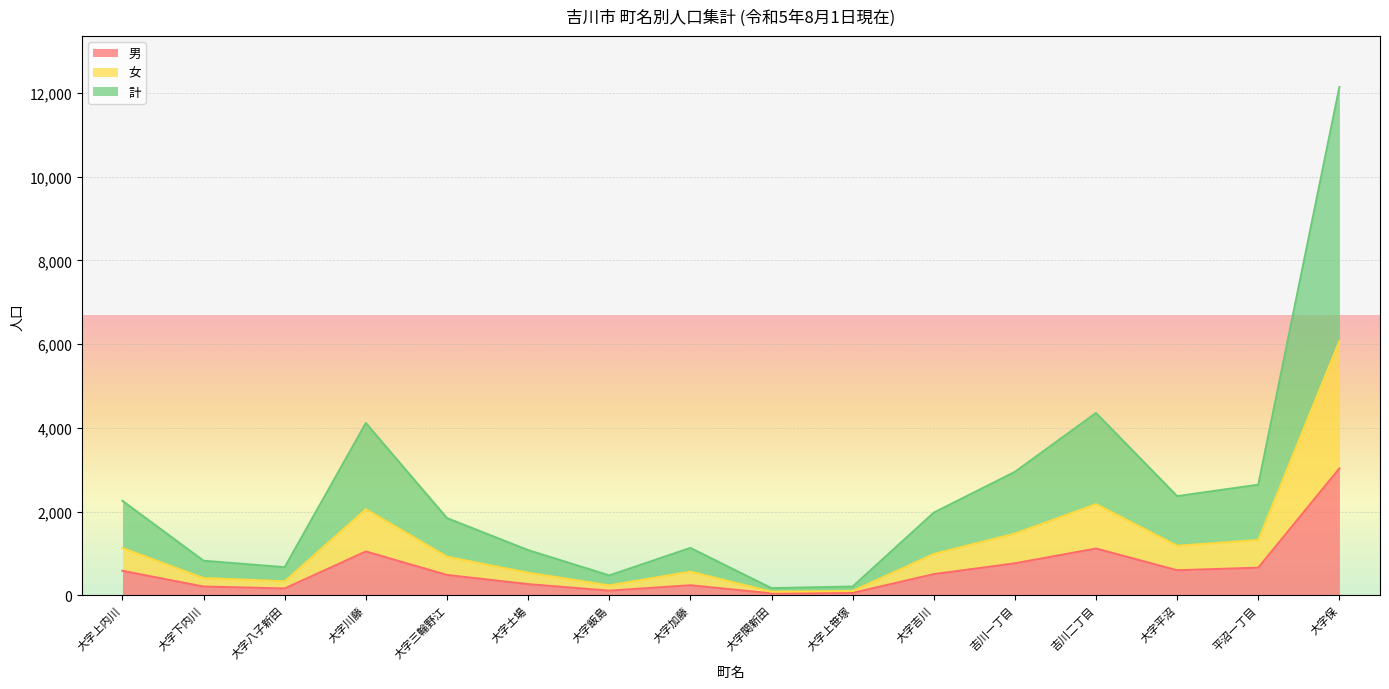

What is the total value across all series at 大字吉川?

1974